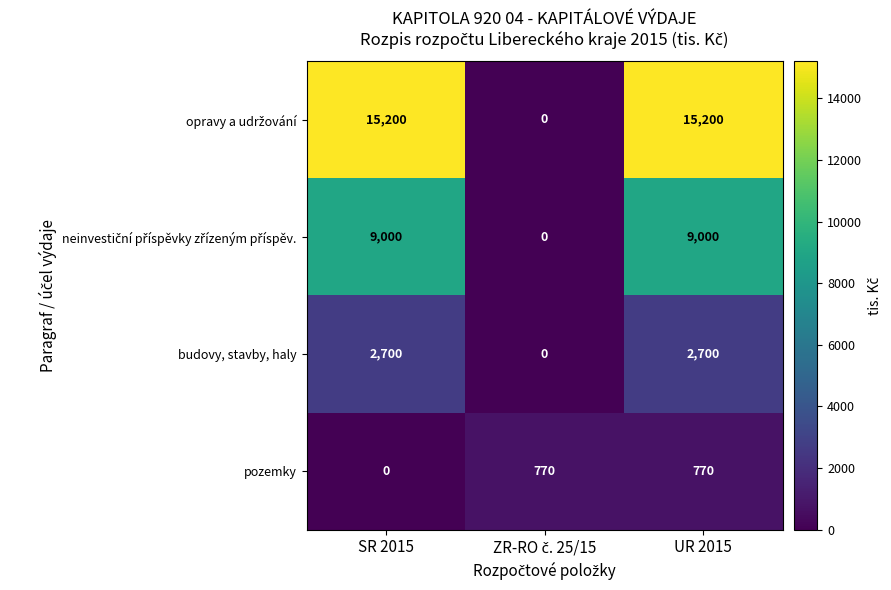

True or false: pozemky has a value of -273 at SR 2015.

False